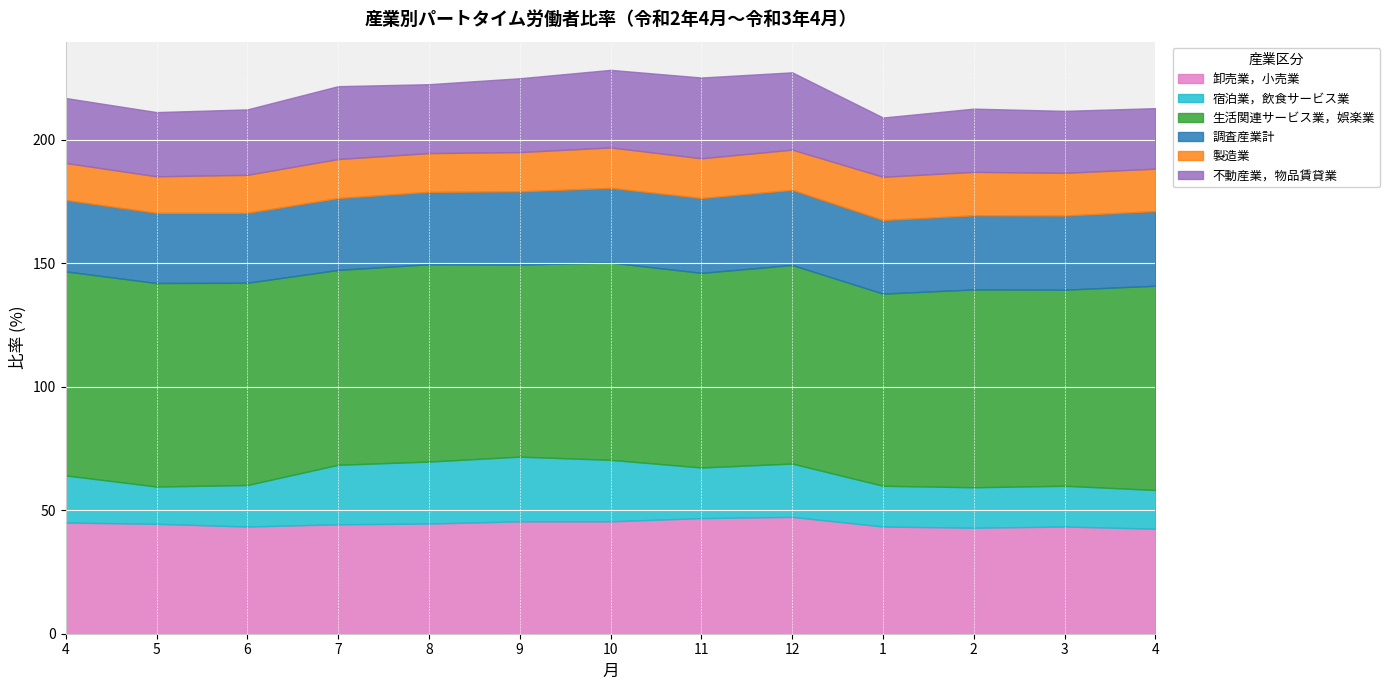

True or false: 卸売業，小売業 and 製造業 intersect in this chart.

False